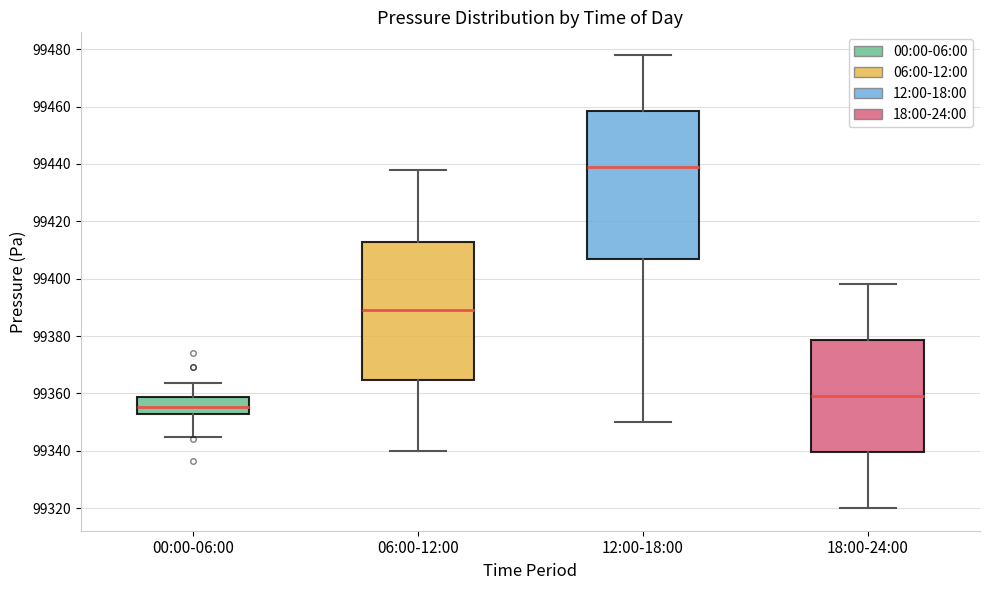

Reading left to right, read every box against the y-axis: the position of its median line, the range the box covers, and the ends of its whiskers. The values are not printed on the chart, so give them approximately, as read against the axis.

00:00-06:00: median 99356, box 99352 to 99358, whiskers 99344 to 99364
06:00-12:00: median 99390, box 99364 to 99412, whiskers 99340 to 99438
12:00-18:00: median 99440, box 99408 to 99458, whiskers 99350 to 99478
18:00-24:00: median 99360, box 99340 to 99378, whiskers 99320 to 99398